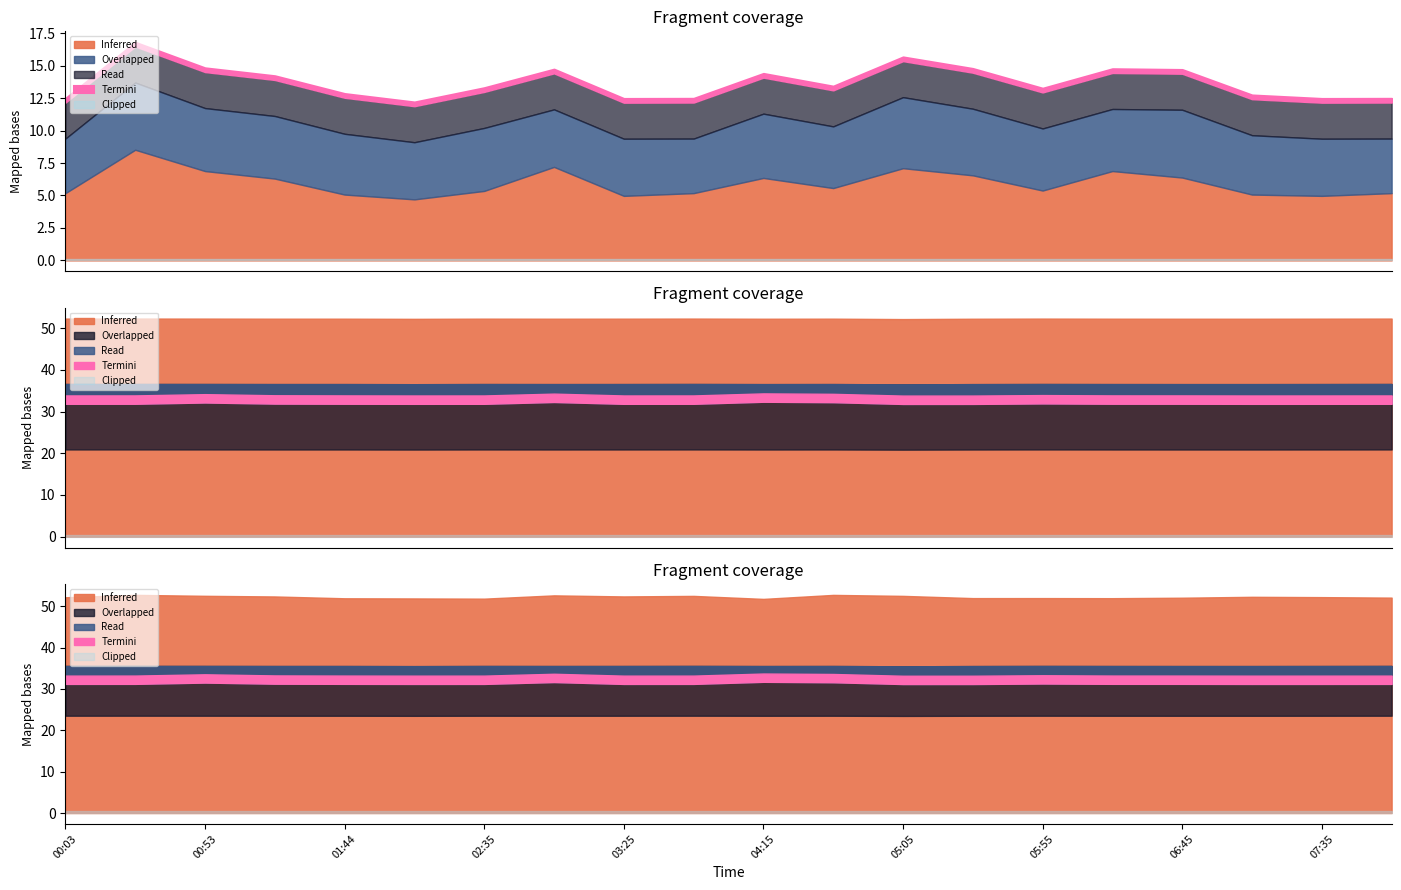

How many lines are shown in the chart?

5